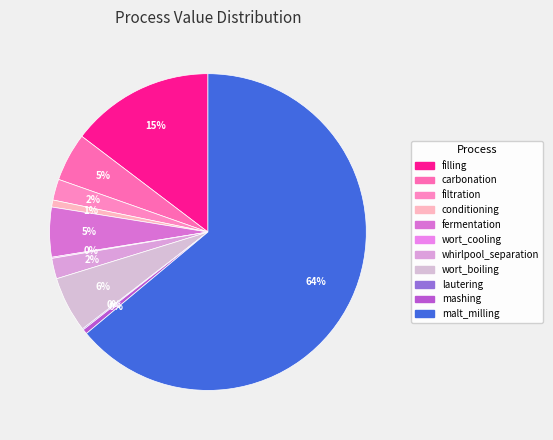

To the nearest percent, what is the average slice percentage?

9%